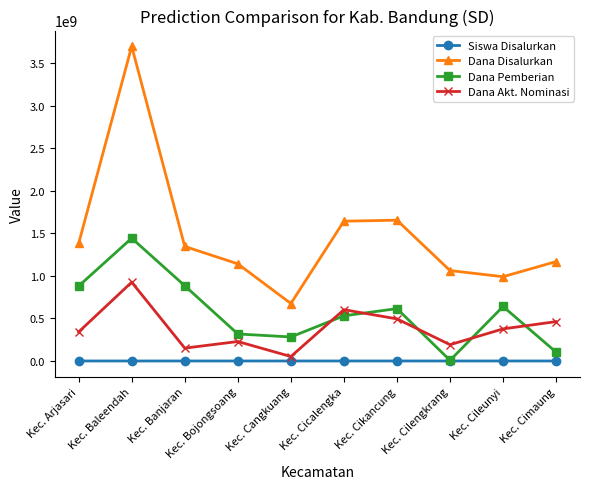

What is the total value across all series at Kec. Banjaran?

2380505682